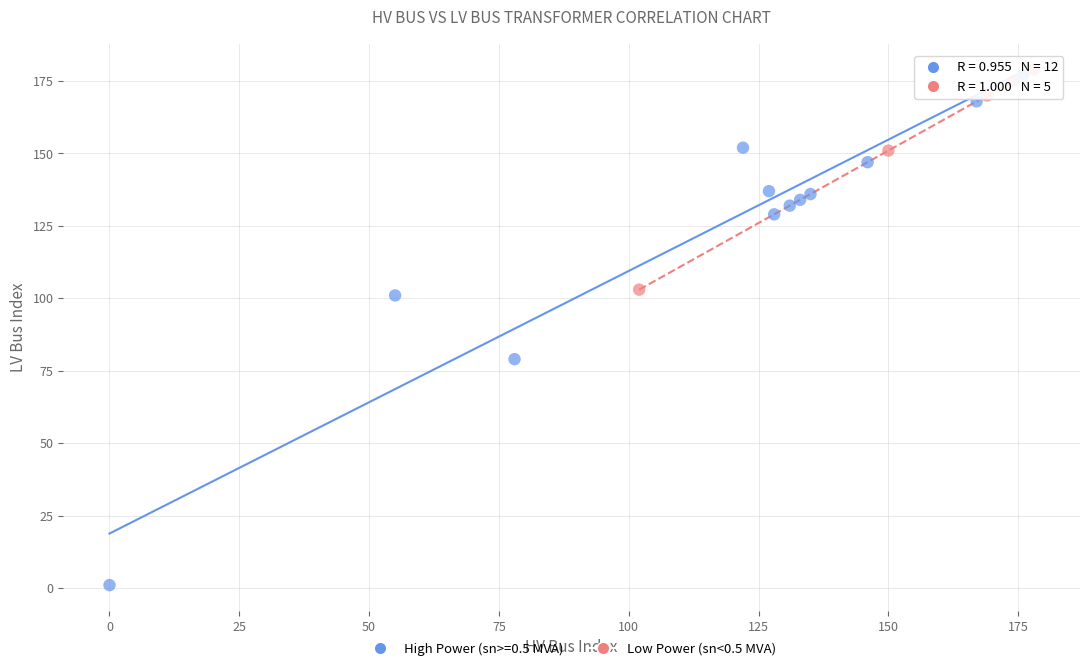

Which series has the widest spread of Y values?

High Power (sn>=0.5 MVA)